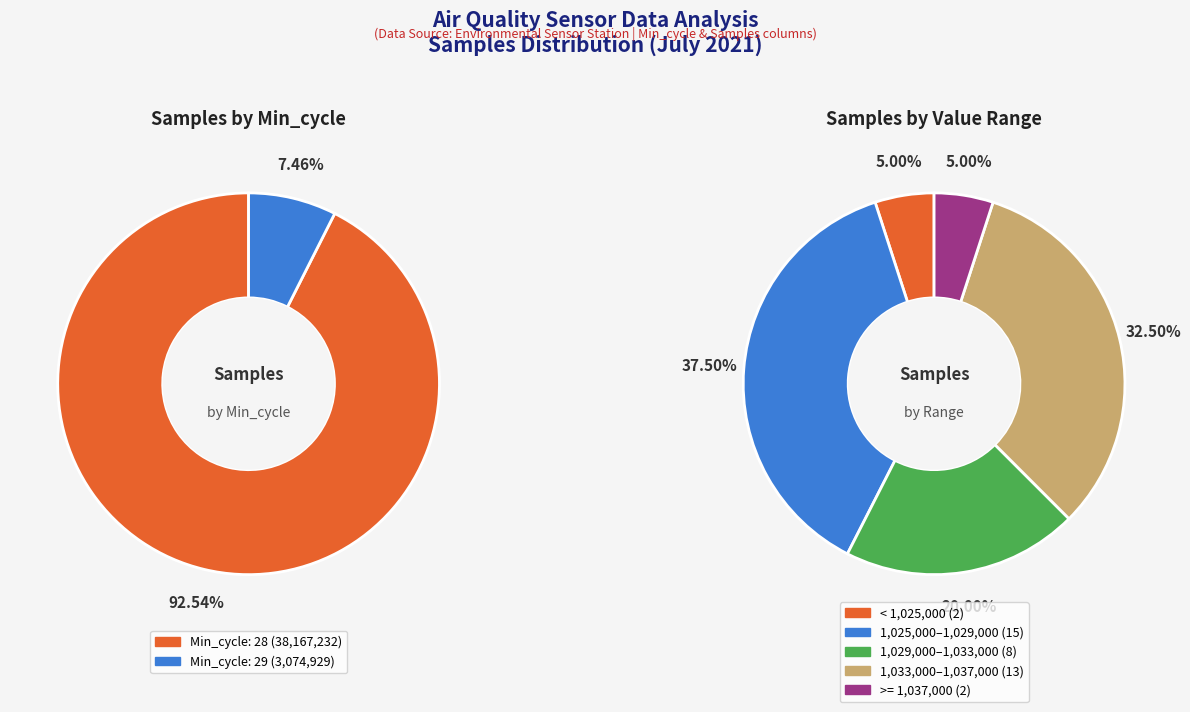

Does any single category account for the majority?

No